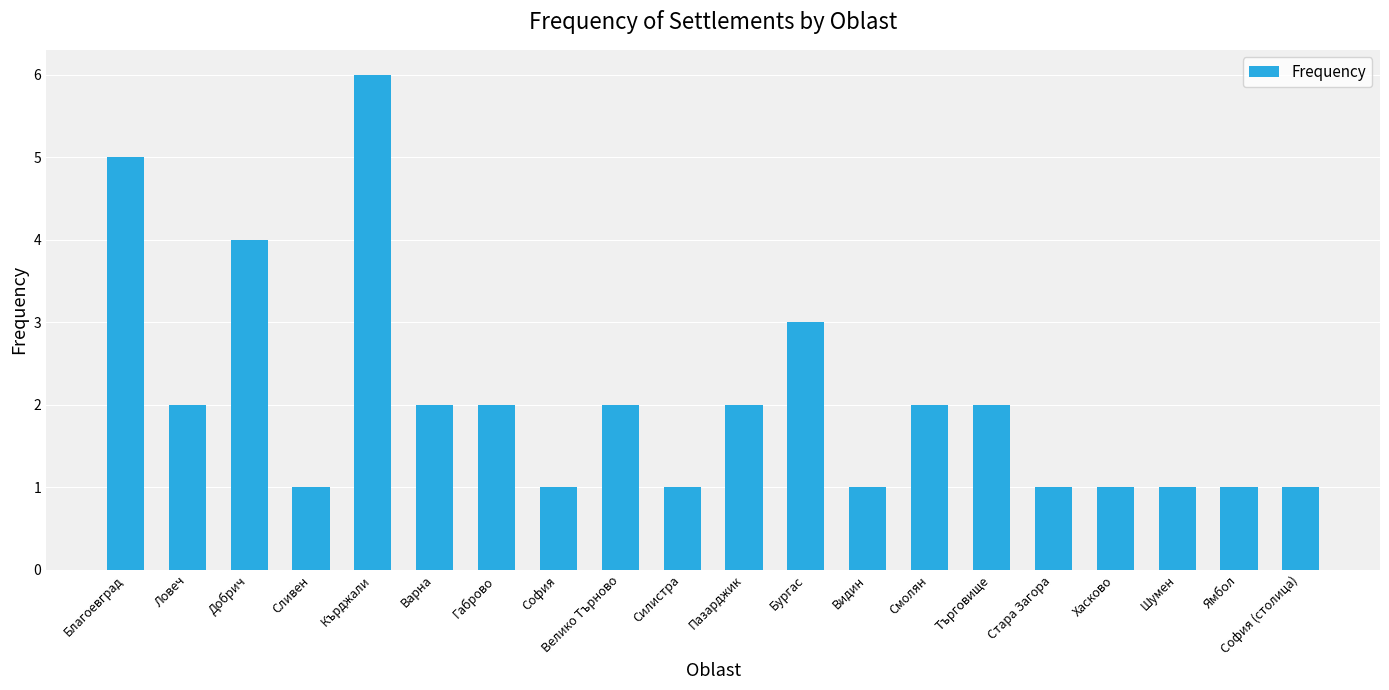

What is the sum of all values?

41